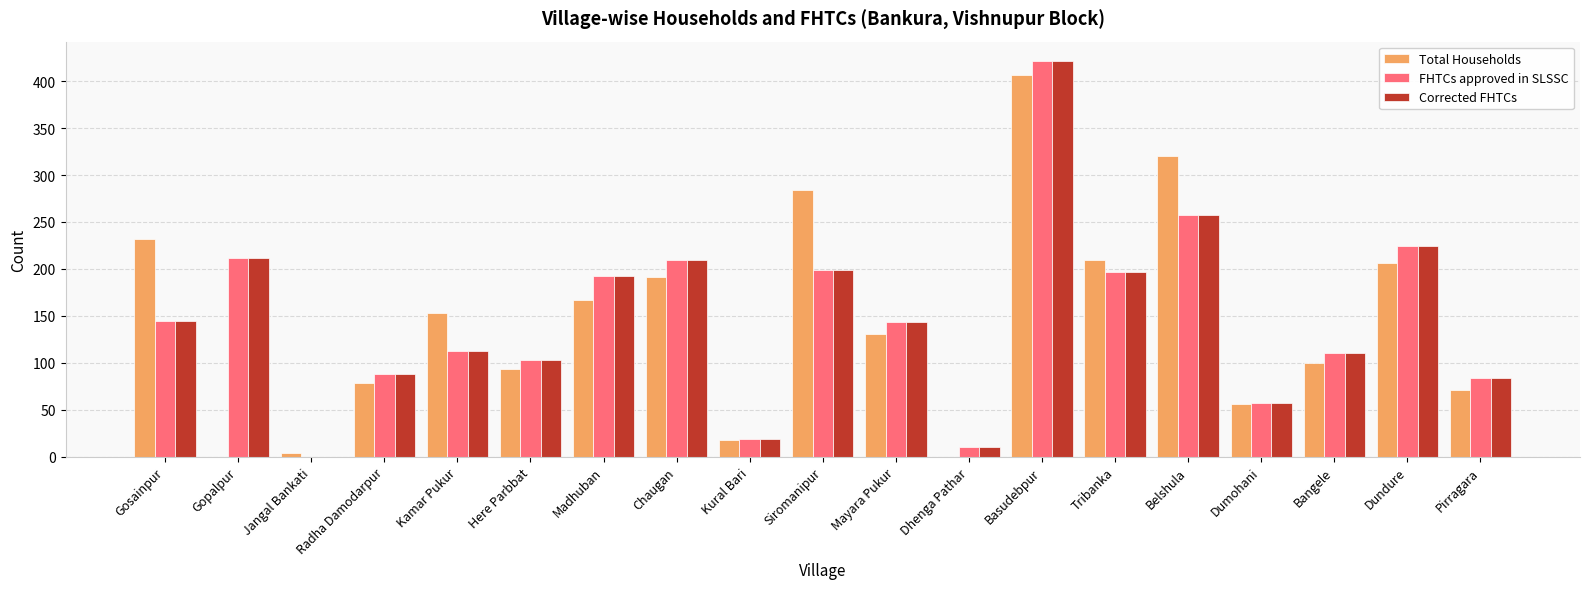

Which series changed the most between Chaugan and Siromanipur?

Total Households